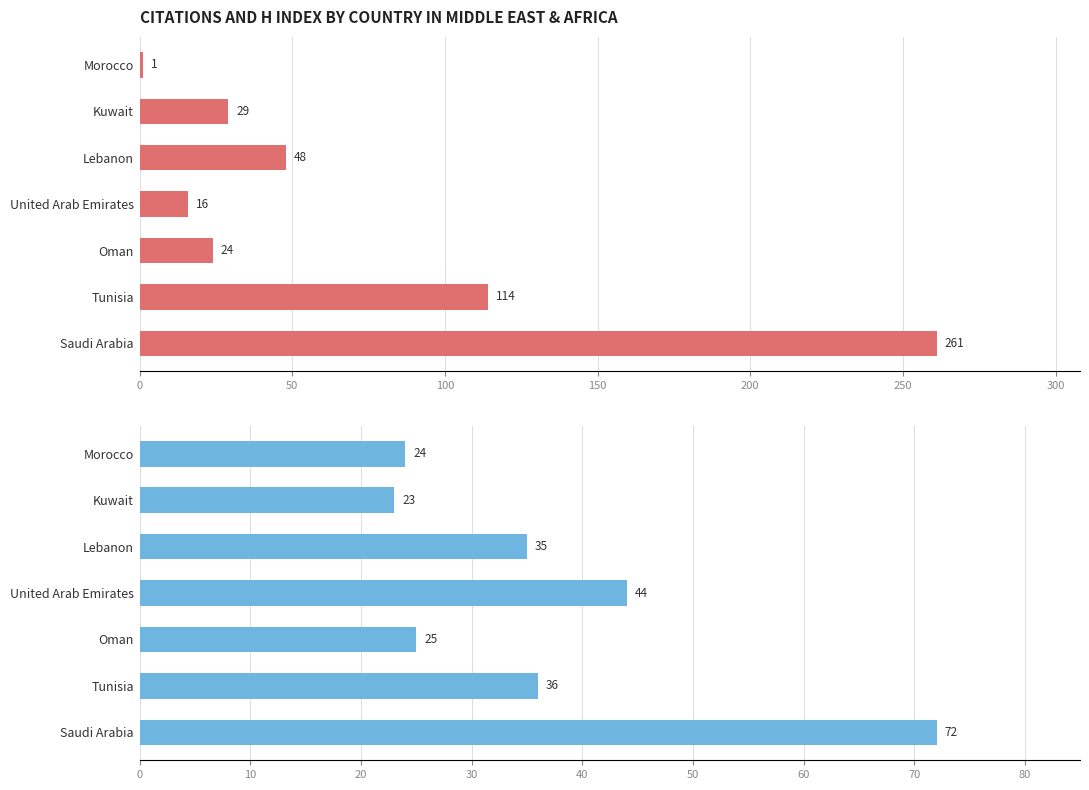

Between Kuwait and Lebanon, which series saw the biggest shift?

Citations